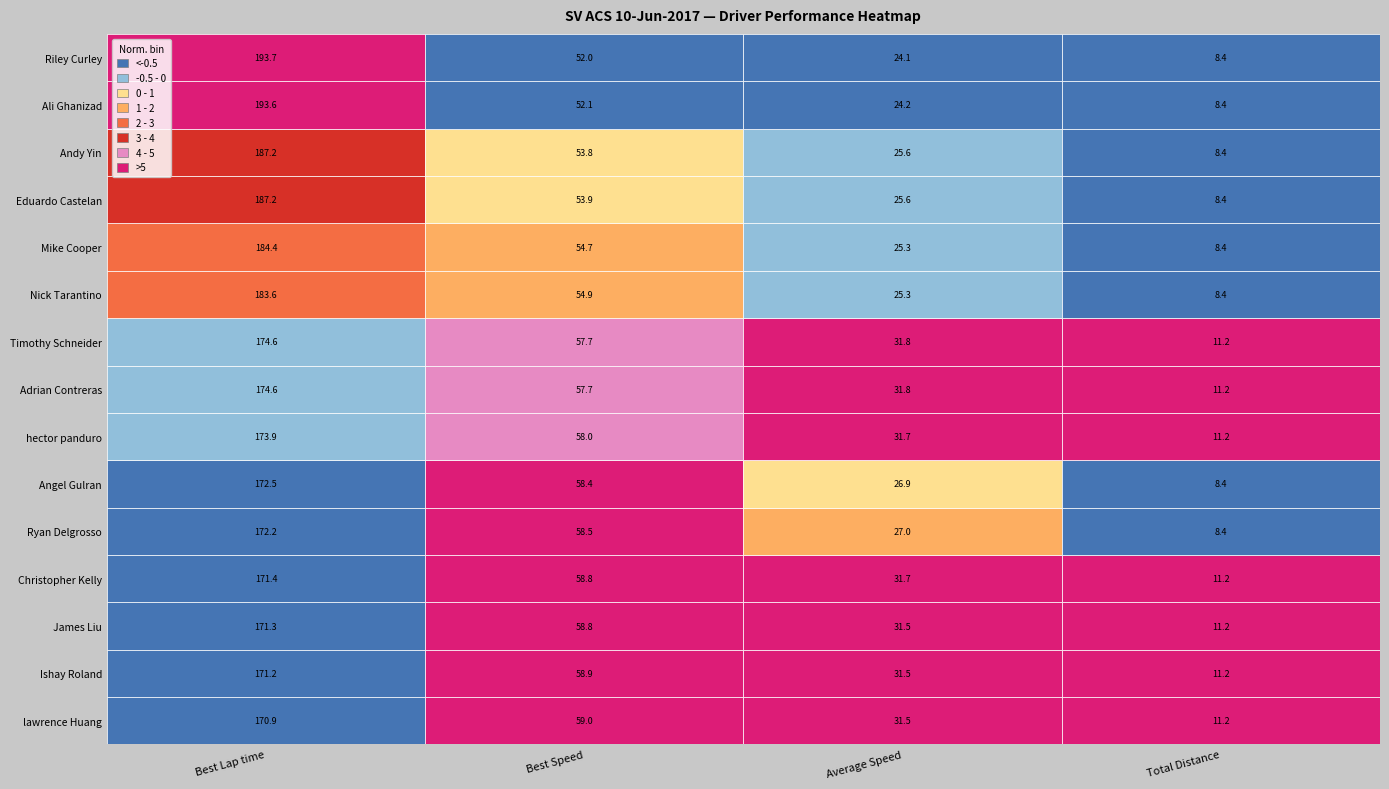

What is the sum of the Christopher Kelly values at Total Distance and Best Lap time?

182.6